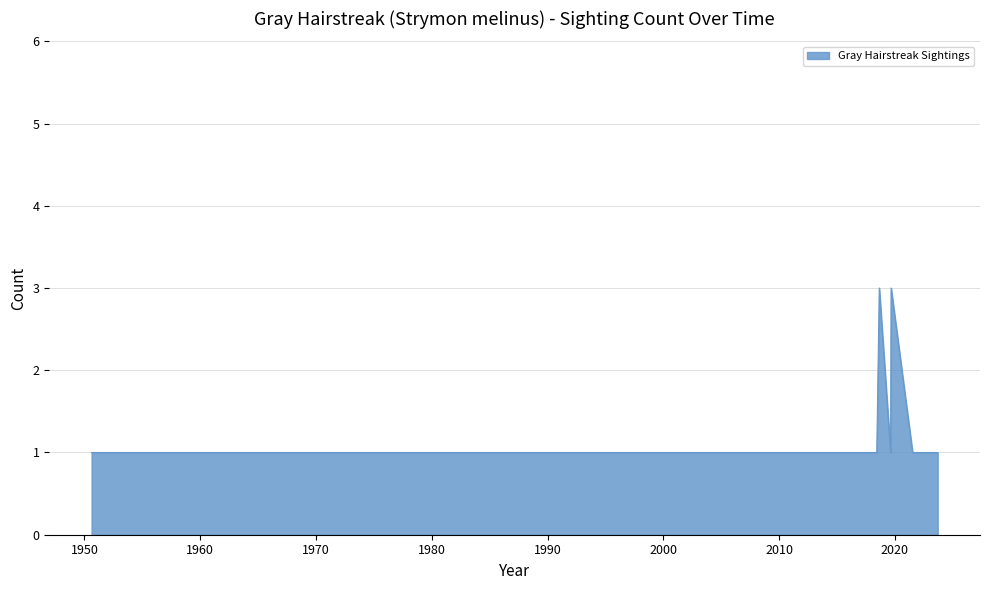

Where is the first local minimum?

2019-08-19